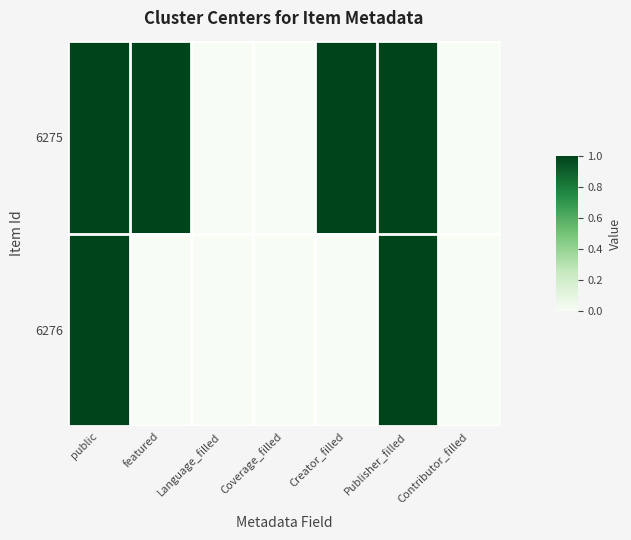

How many distinct data groups are displayed?

2